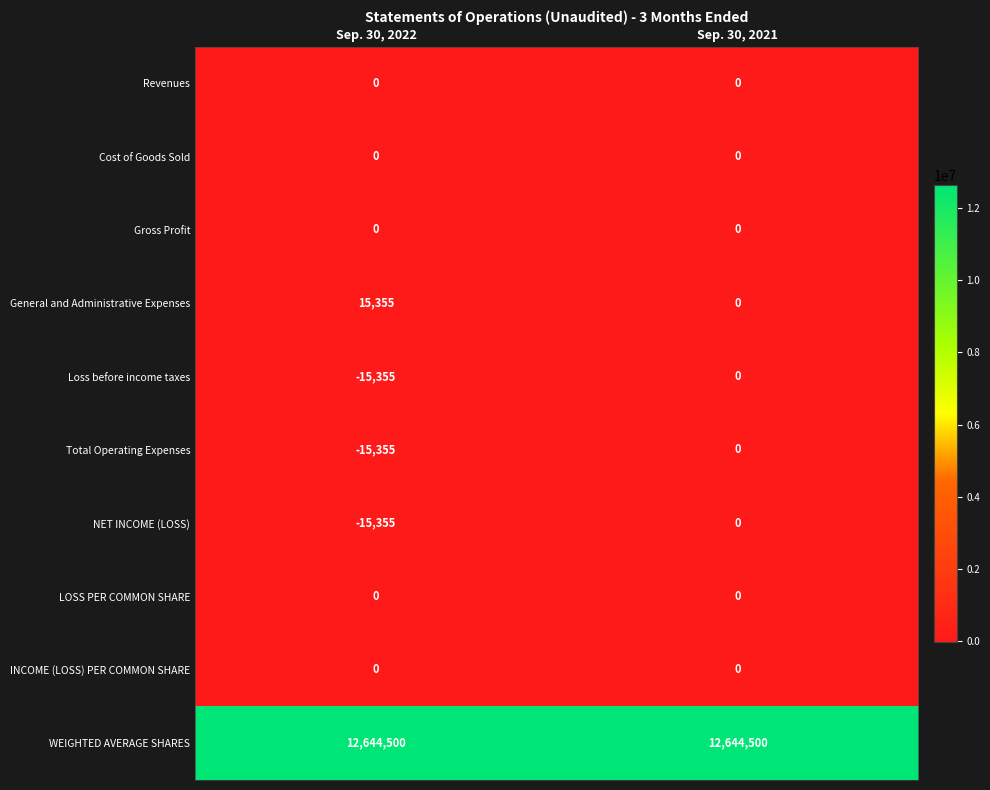

How many data points does each series have?

2